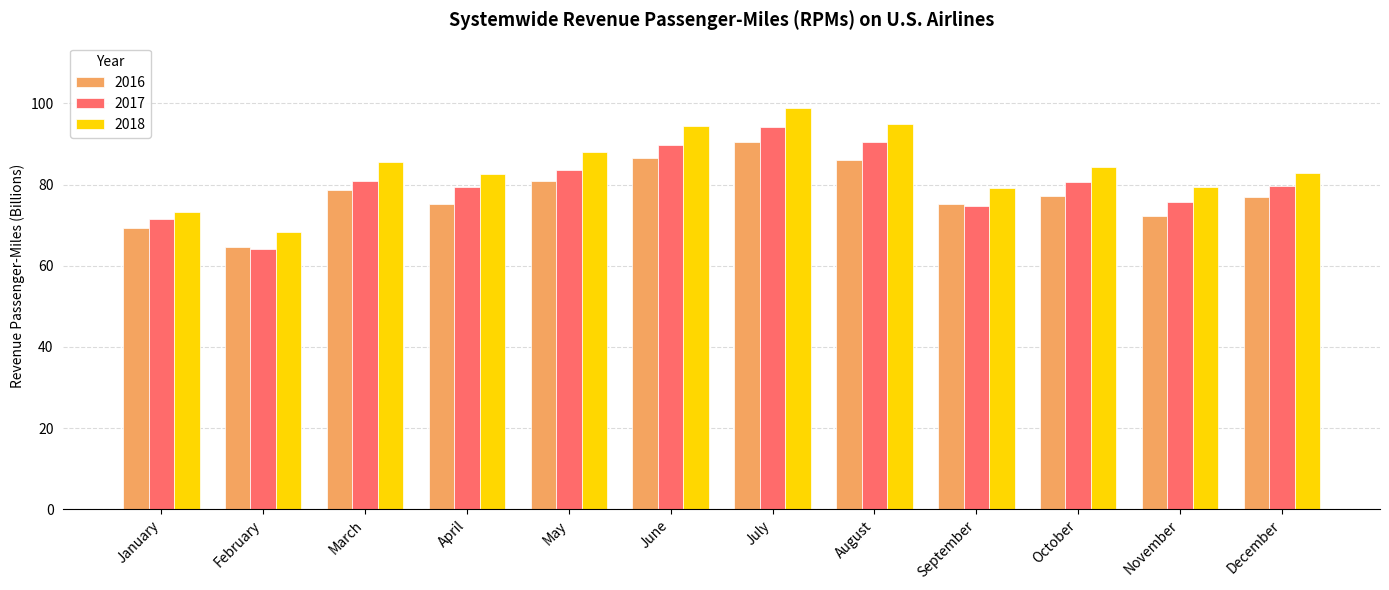

What value does the 2018 series have at April?

82.5